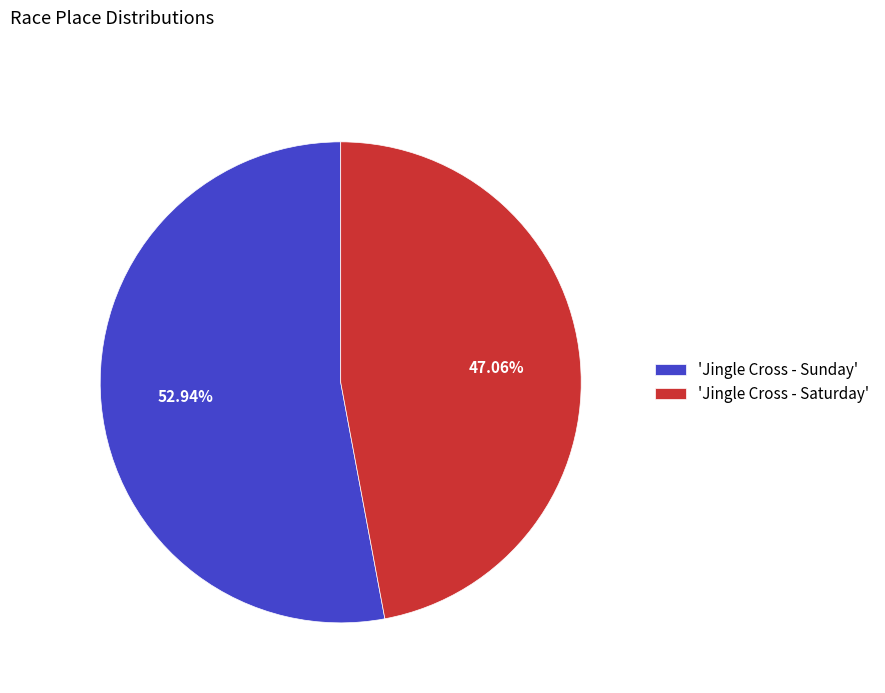

Do 'Jingle Cross - Sunday' and 'Jingle Cross - Saturday' together represent more than half of the pie?

Yes